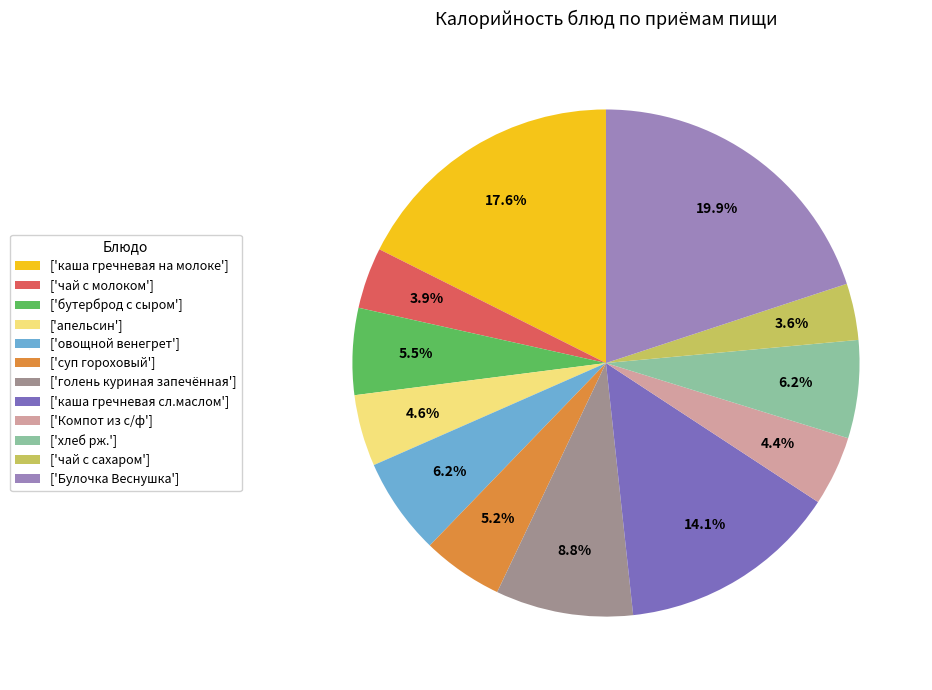

Is there any slice that represents more than half of the pie?

No